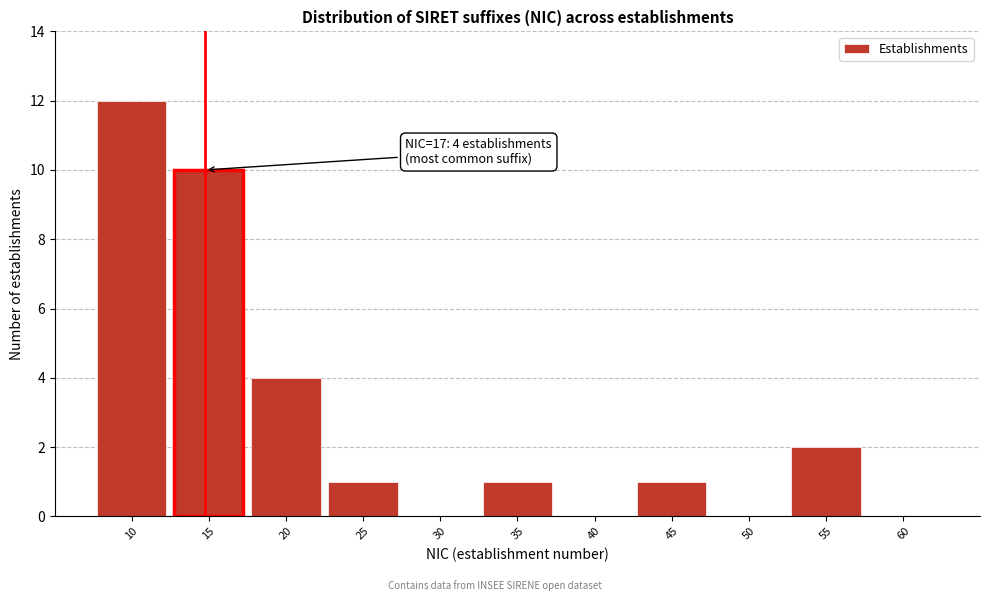

Reading left to right, transcribe all the data shown in this chart.

10=12	15=10	20=4	25=1	30=0	35=1	40=0	45=1	50=0	55=2	60=0